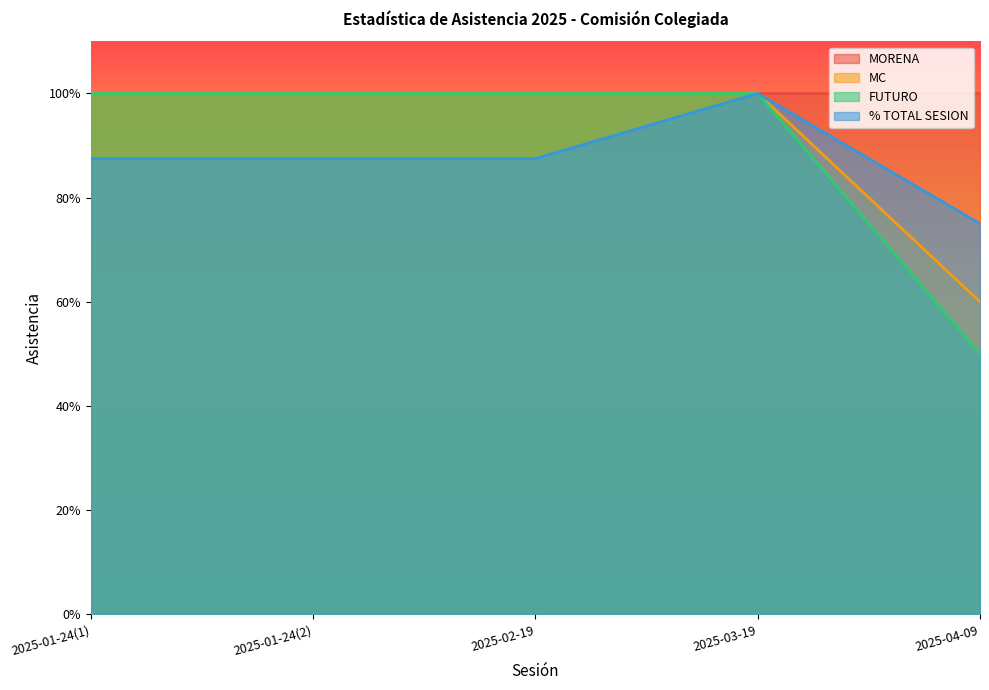

What are all the series names shown in the legend?

MORENA, MC, FUTURO, % TOTAL SESION